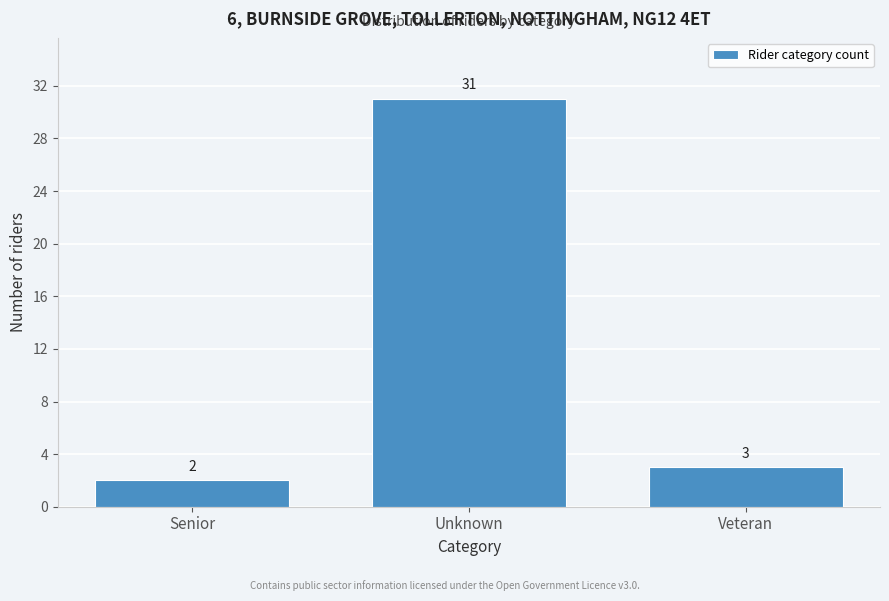

Reading left to right, what are all the values shown in this chart?

2	31	3